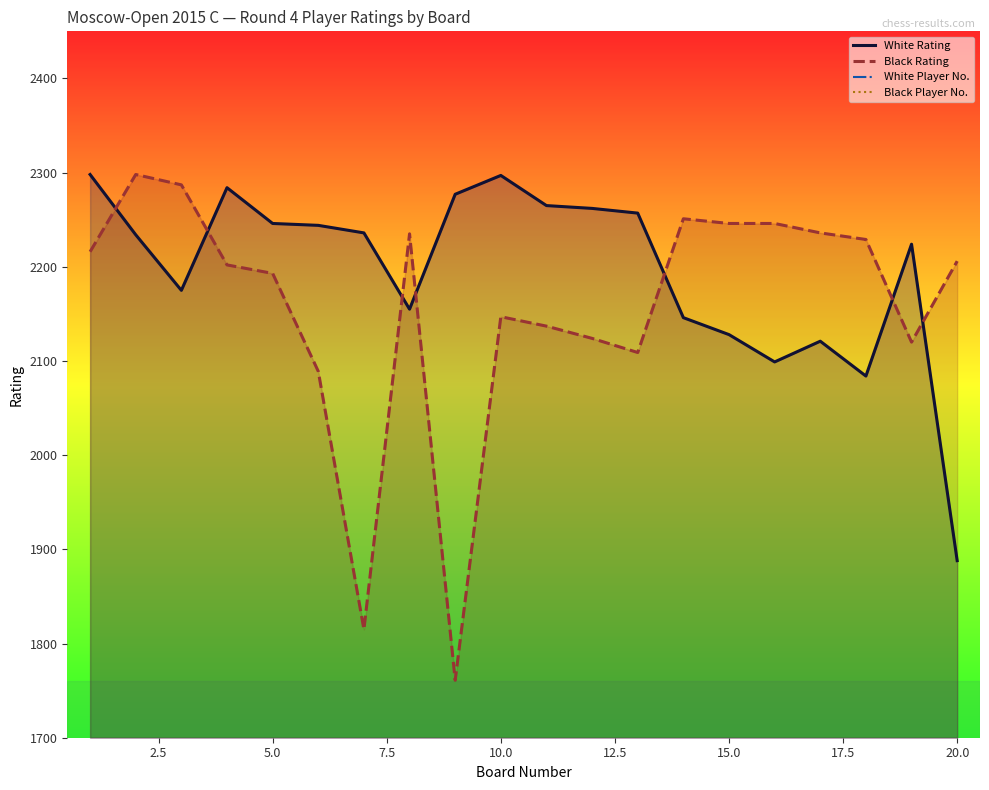

The value of Black Rating at 15.0 is 705. True or false?

False